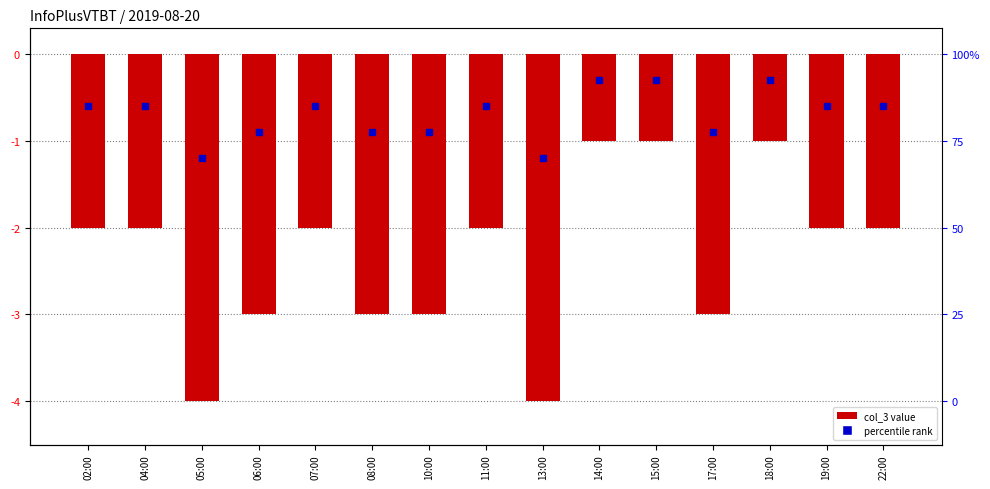

True or false: the data shows -4 at 17:00.

False